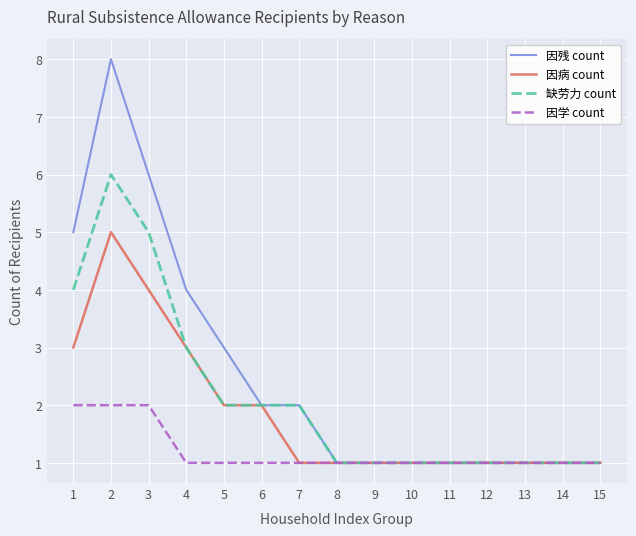

Does the chart have visible grid lines?

Yes